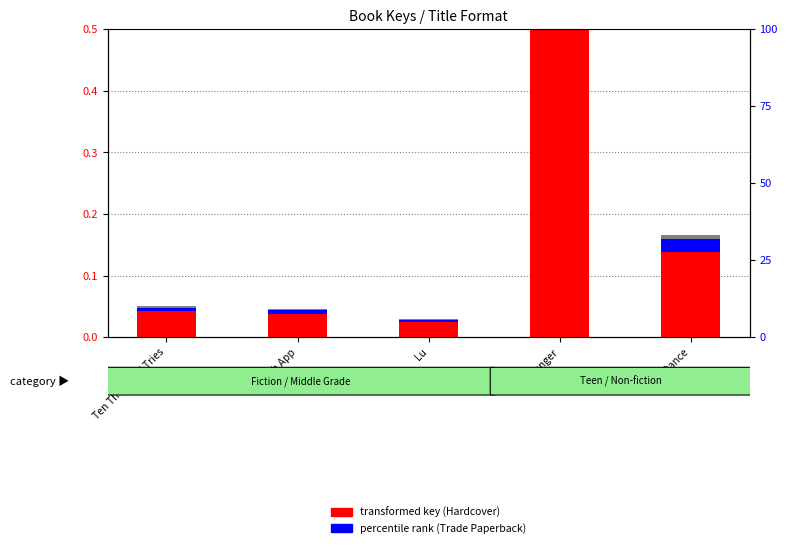

Between Hunger and Lu, which is larger?

Hunger